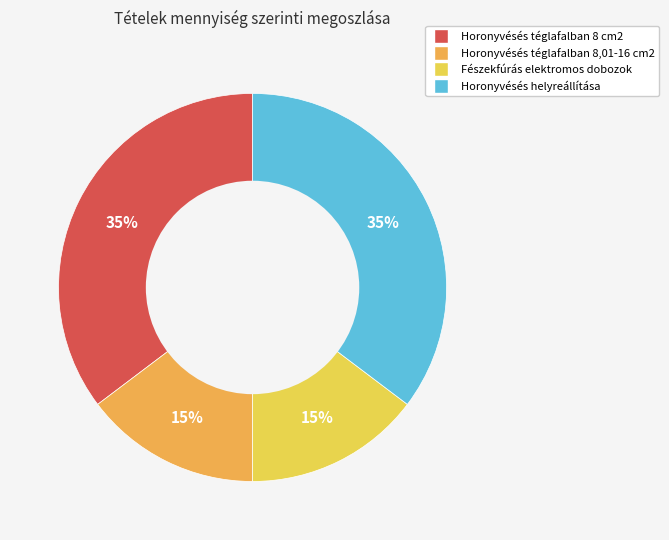

Do Horonyvésés téglafalban 8 cm2 and Horonyvésés téglafalban 8,01-16 cm2 together represent more than half of the pie?

No